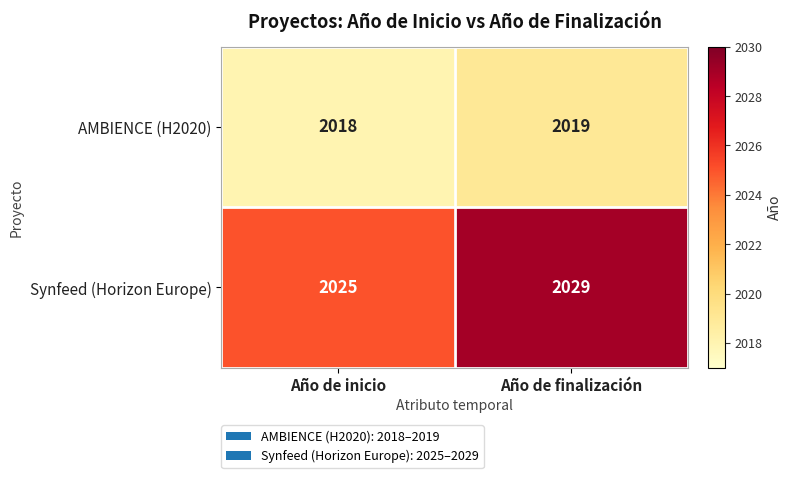

How many data points does each series have?

2